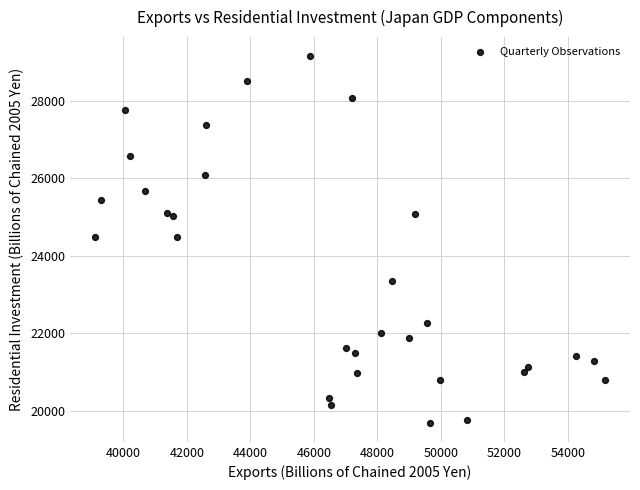

What is the range of X values (max minus min)?

16031.2